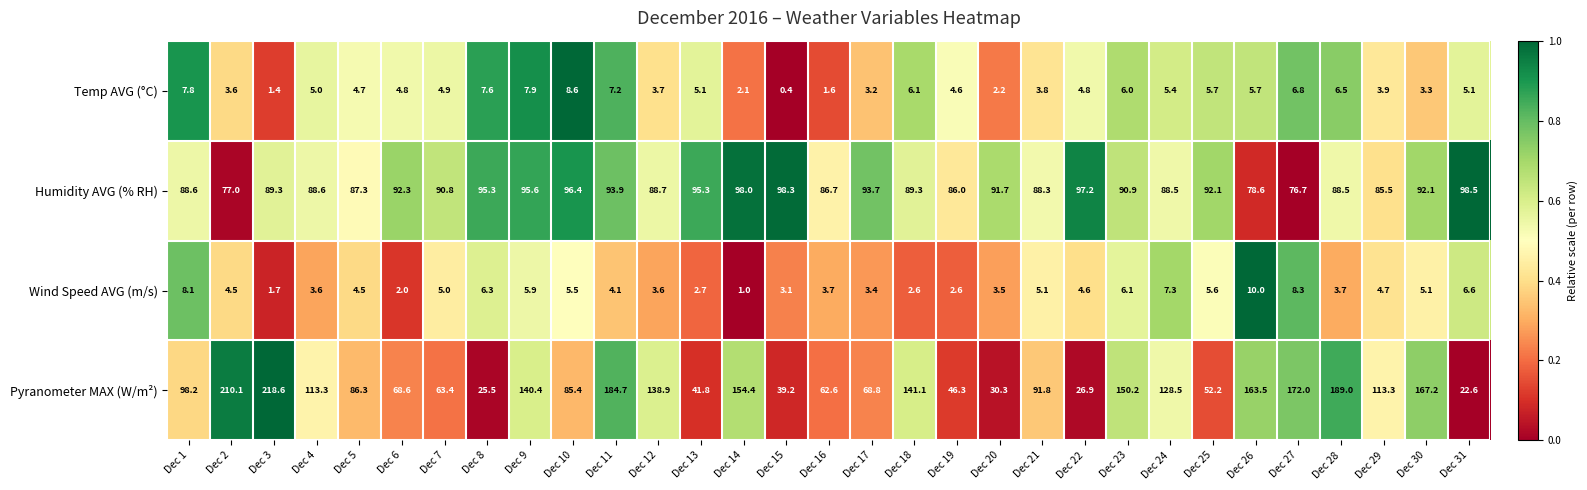

What is the highest value of the Temp AVG (°C) series?

8.6